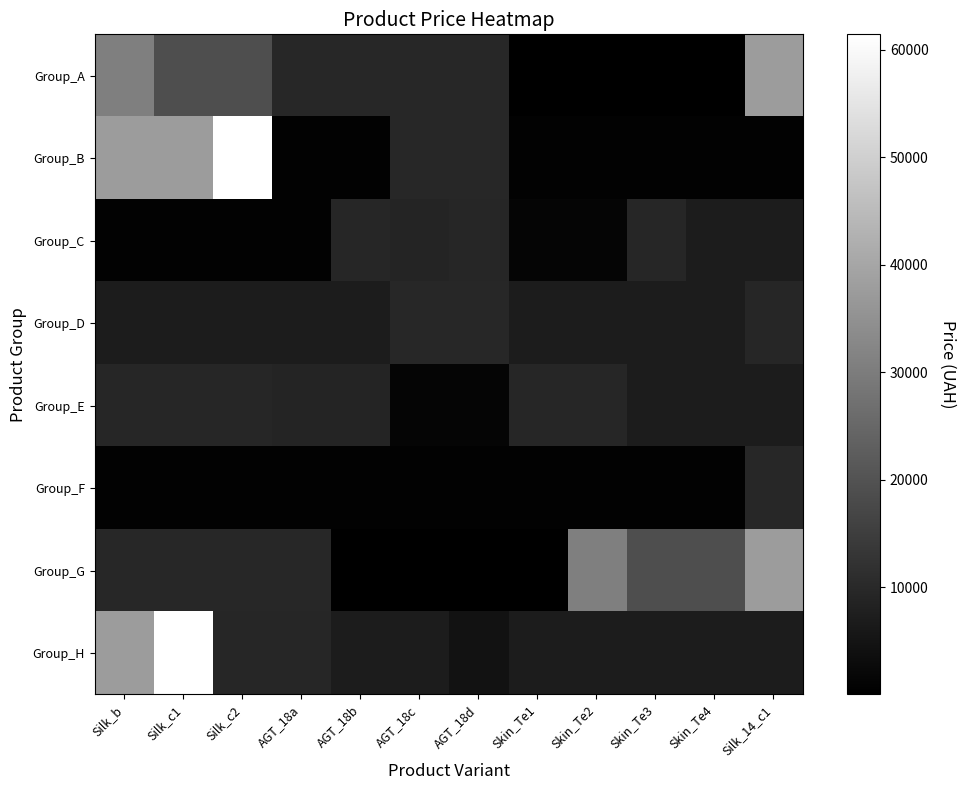

Rank the series at Silk_c2 from highest to lowest value.

Group_B, Group_A, Group_G, Group_E, Group_H, Group_D, Group_C, Group_F